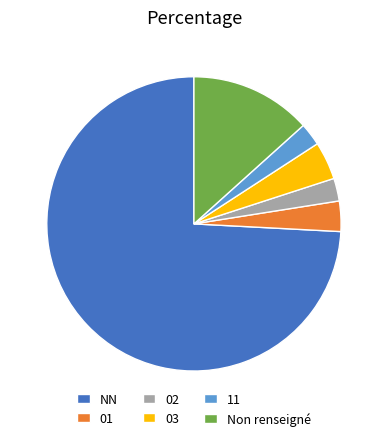

Does NN account for over 50% of the chart?

Yes